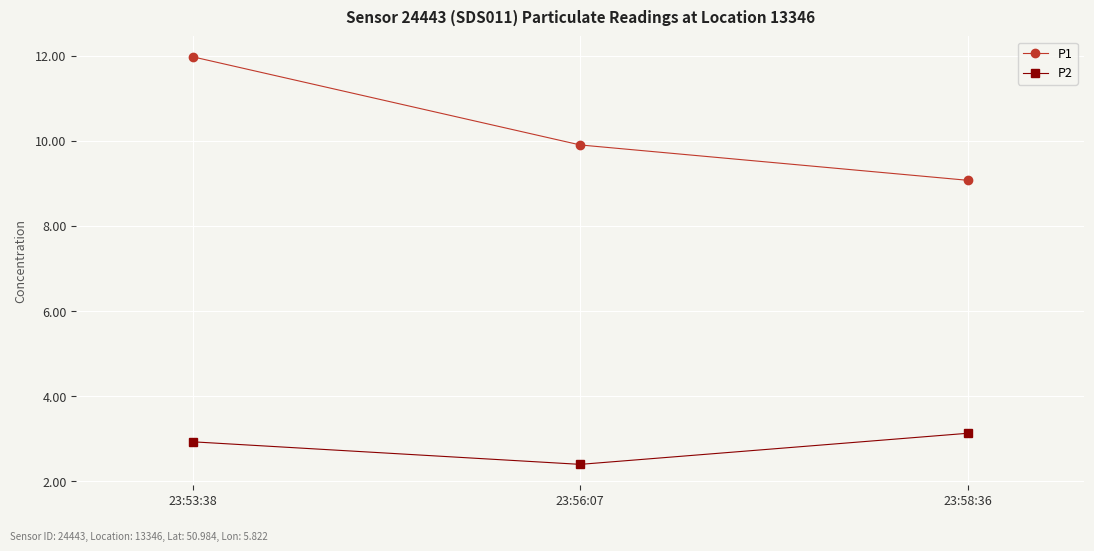

List the series in order of their overall mean, lowest first.

P2, P1